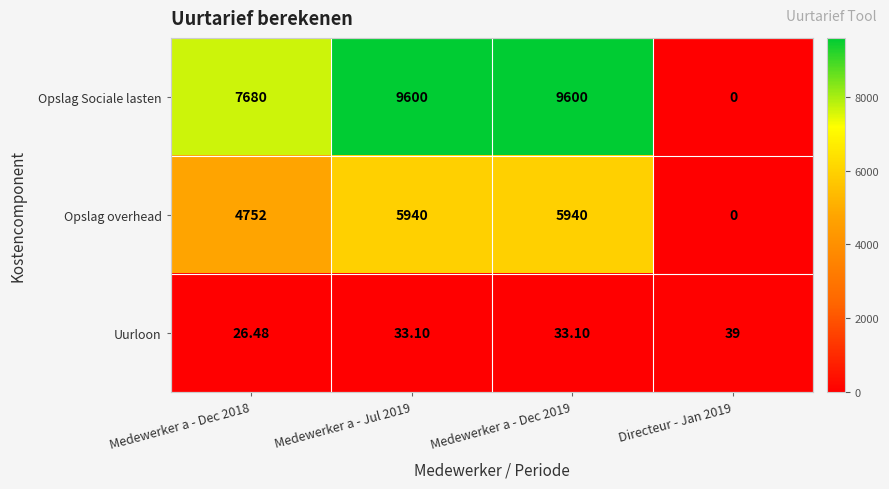

Rank the series by their average value, from highest to lowest.

Opslag Sociale lasten, Opslag overhead, Uurloon